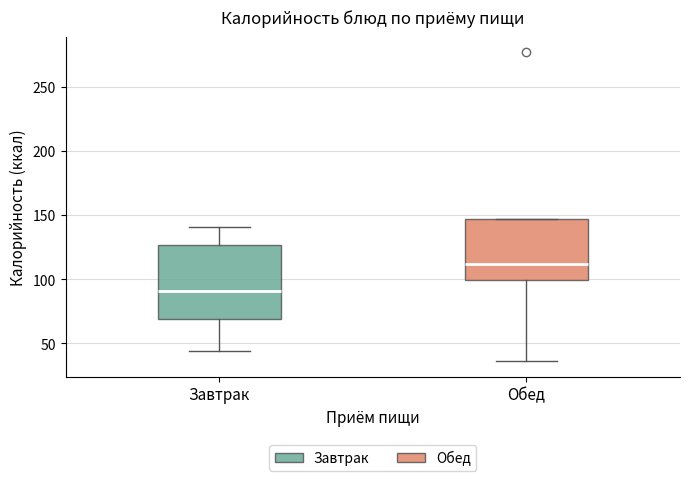

Which box is the tallest, from its lower edge to its upper edge?

Завтрак